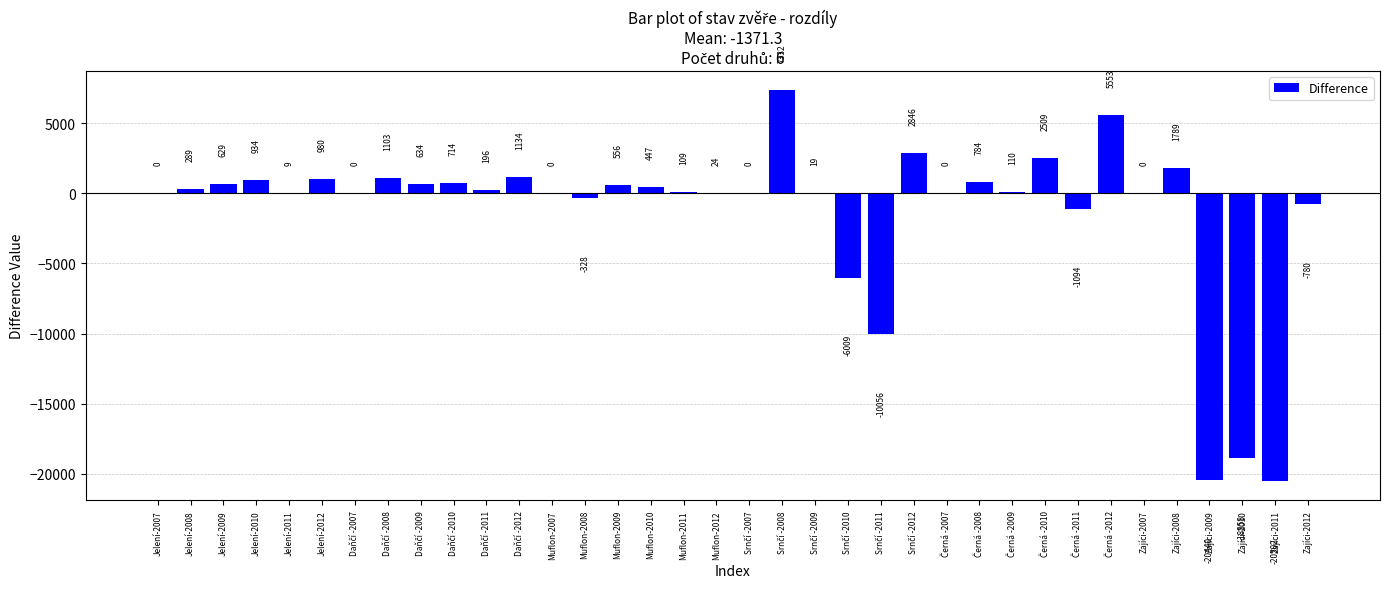

Count the number of categories in the chart.

36